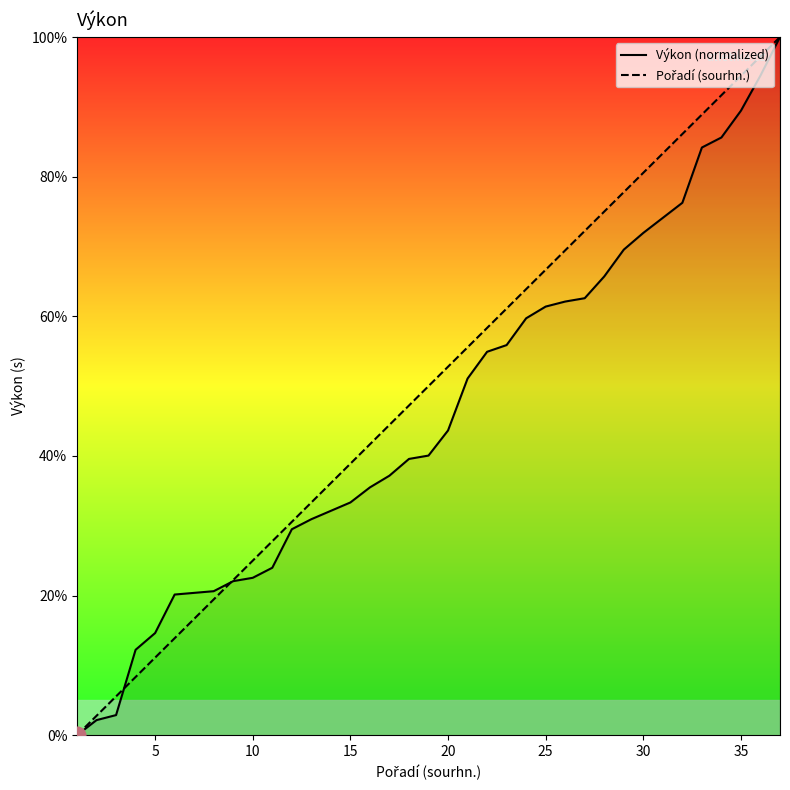

Does the chart have visible grid lines?

No